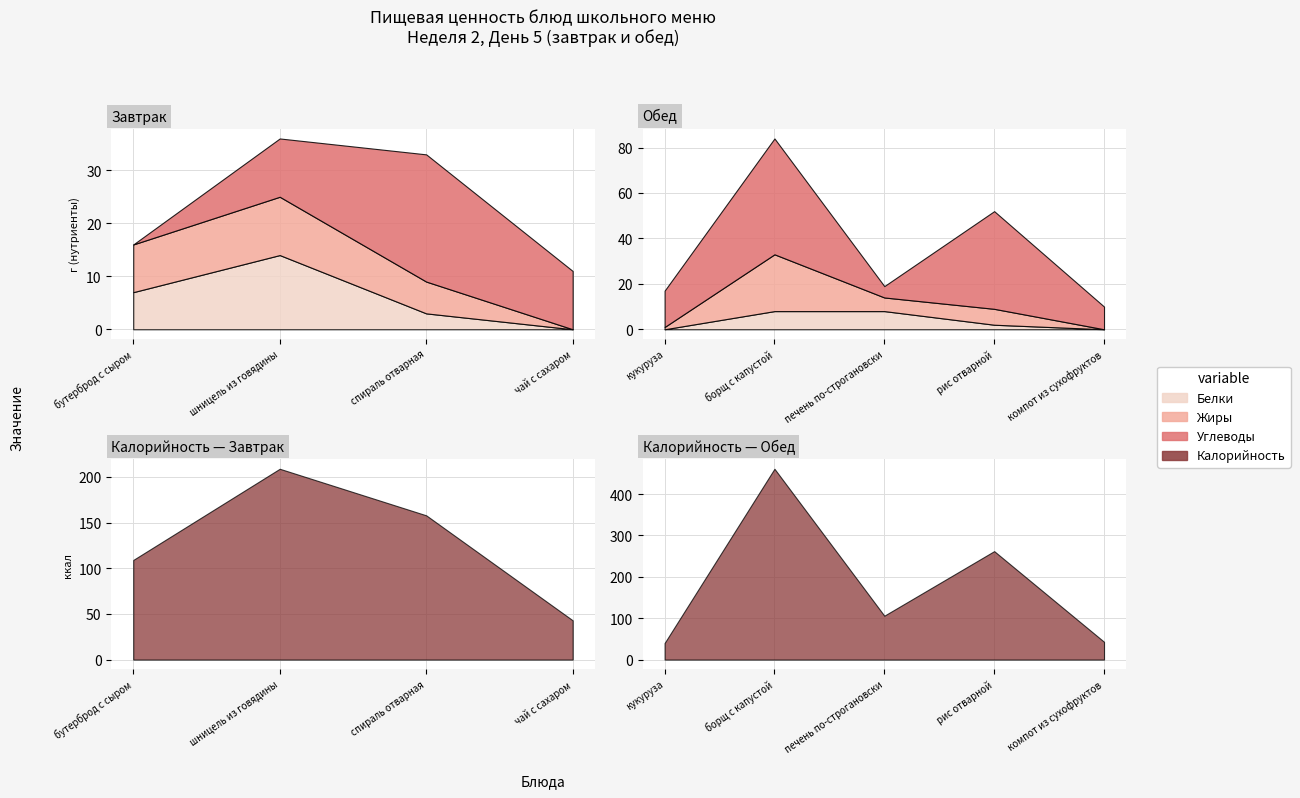

Where does the Белки series first go above 3?

бутерброд с сыром